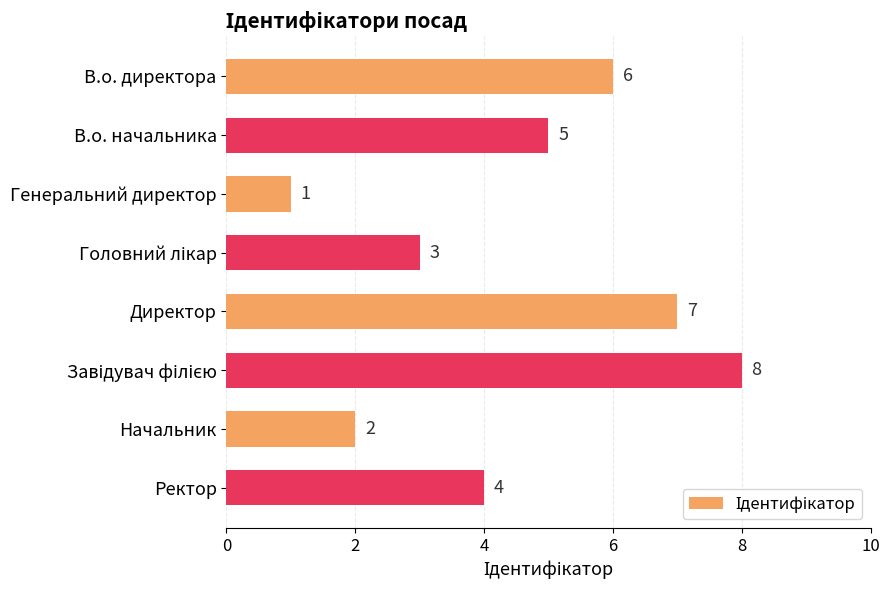

How many distinct data groups are displayed?

1